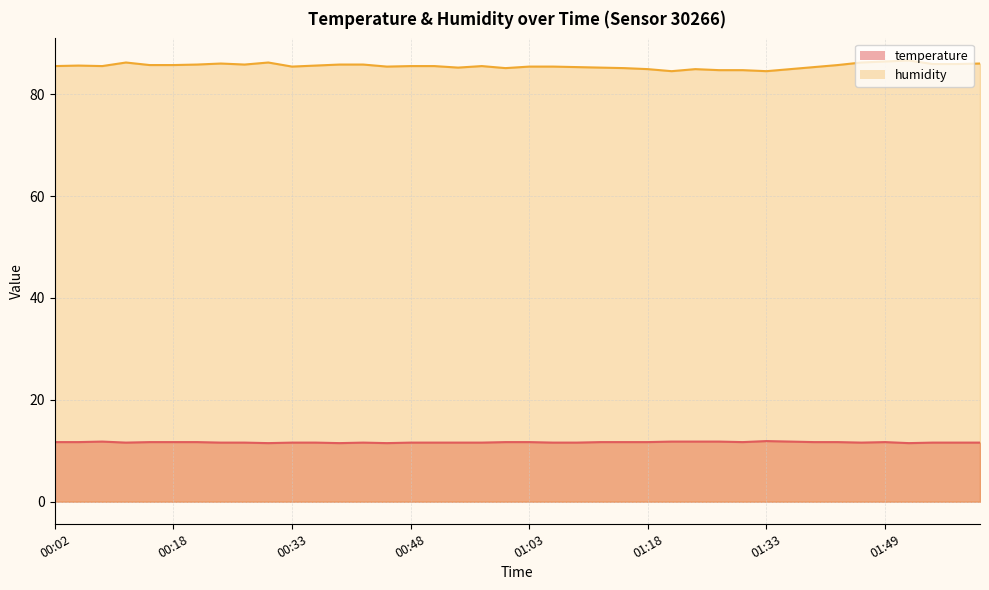

At which category does temperature reach its first local peak?

00:08